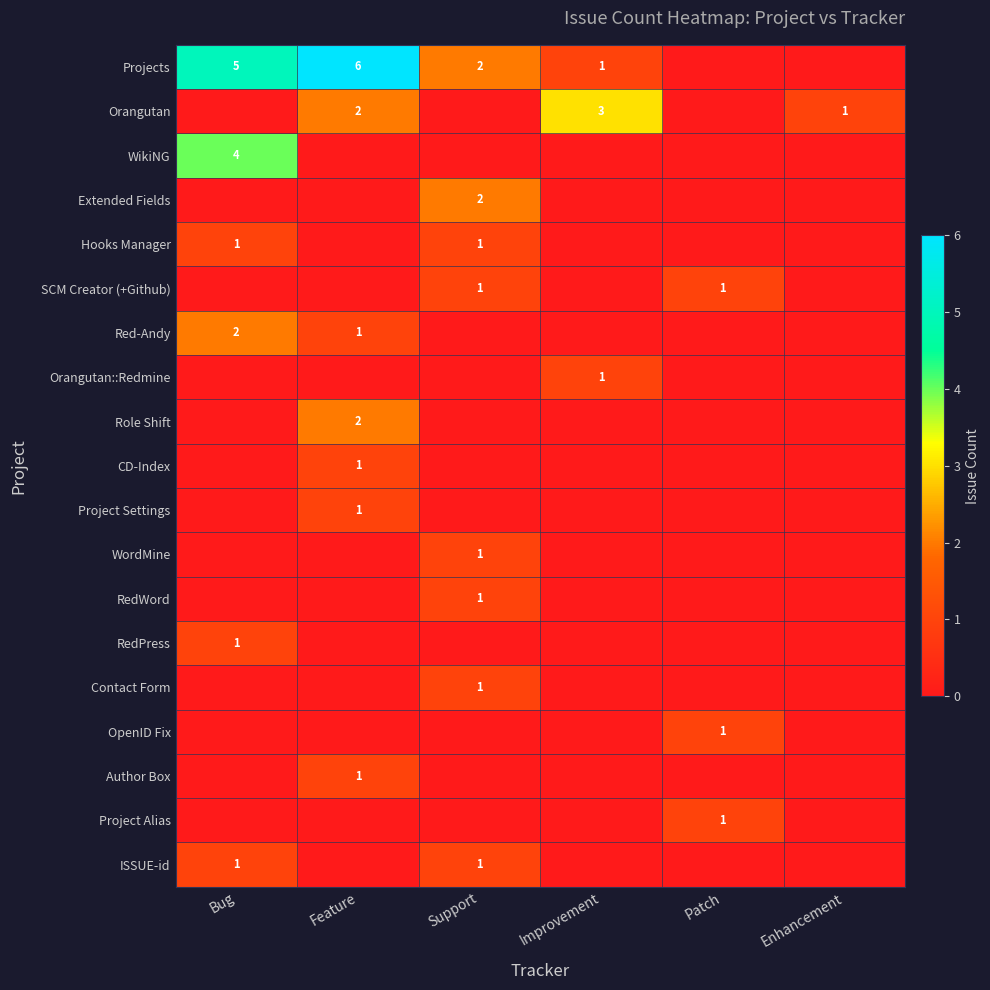

What is the spread (max minus min) of values at Bug?

5